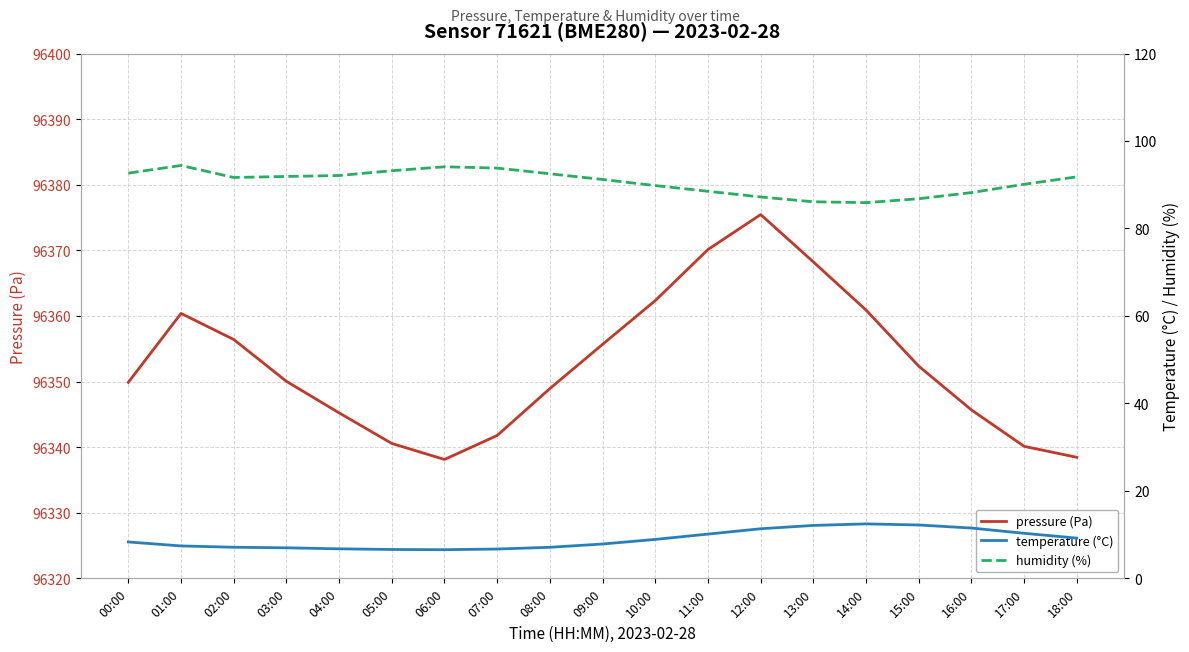

What is the value of the humidity (%) point at the 1st from the left?

92.7